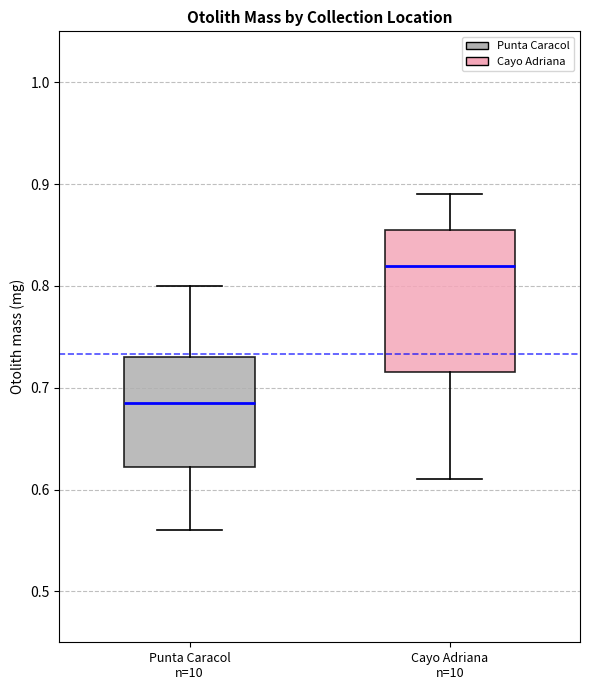

Where does the lower whisker of the box for Punta Caracol n=10 end on the y-axis? The values are not printed on the chart, so give them approximately, as read against the axis.

0.56